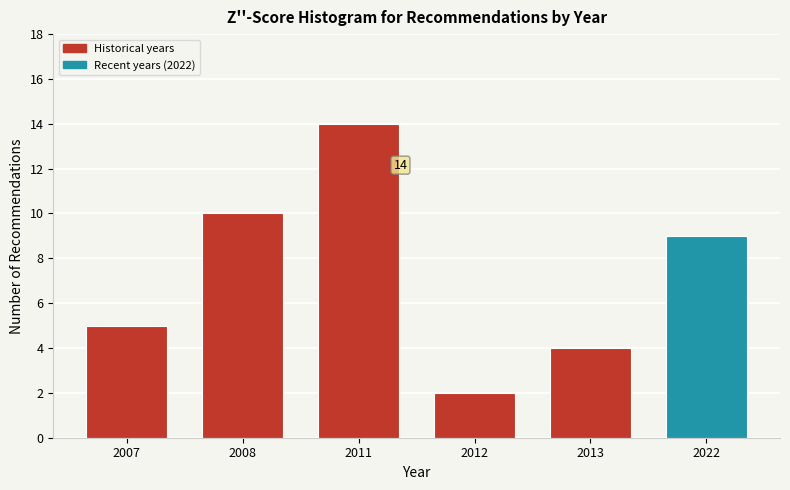

Reading left to right, what are all the values shown in this chart?

5	10	14	2	4	9